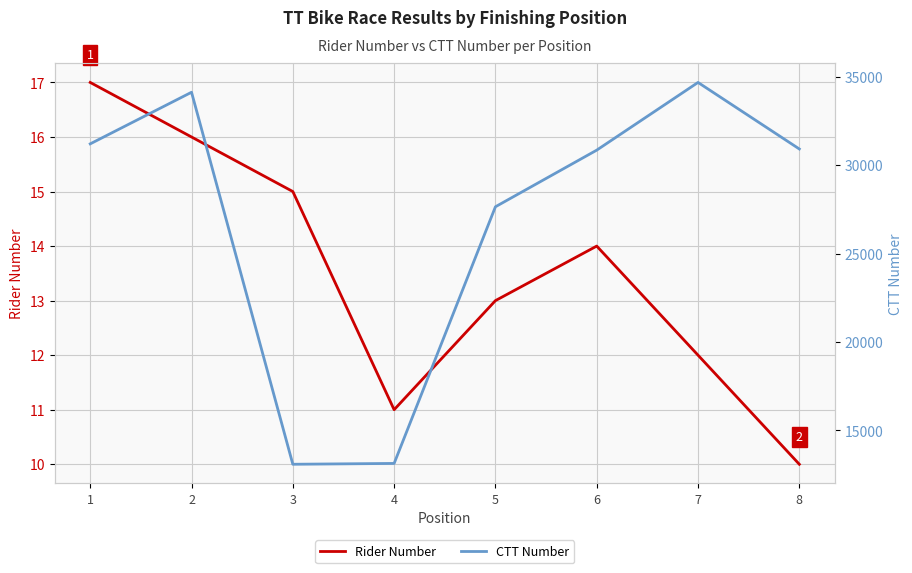

At which label does CTT Number first exceed 30924?

1